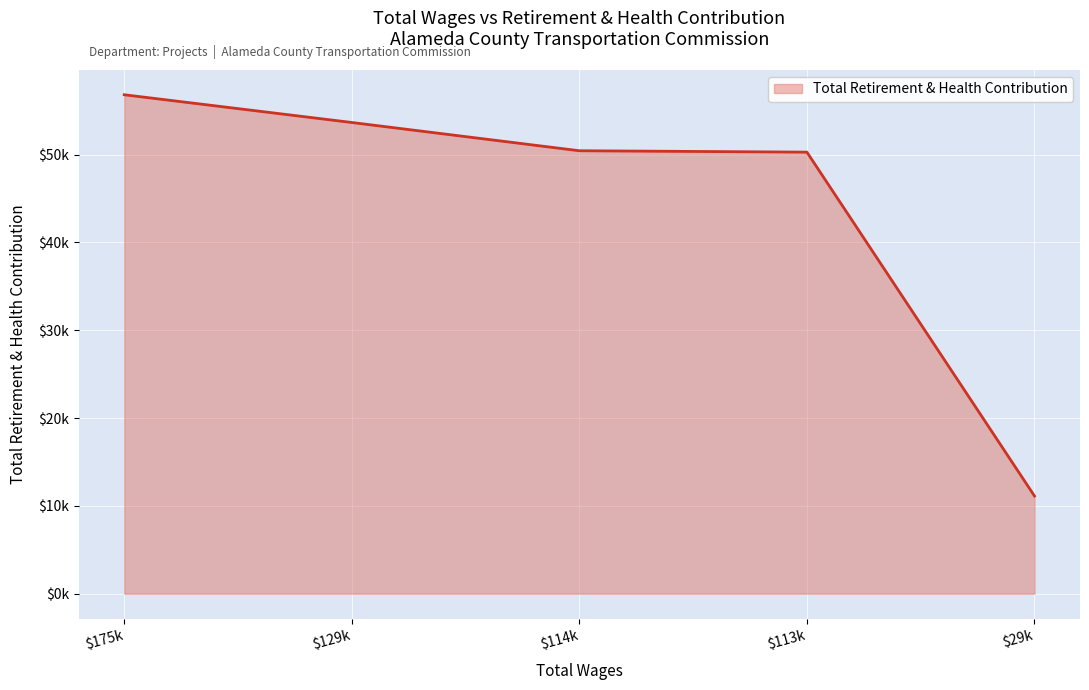

What is the minimum value shown in the chart?

11125